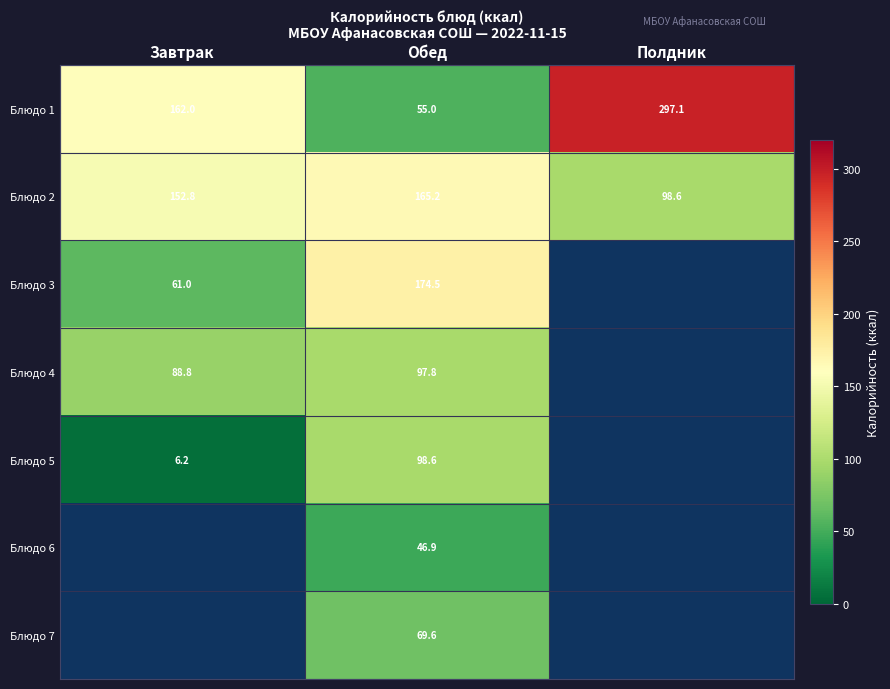

At which label is Блюдо 2 closest to 131?

Завтрак